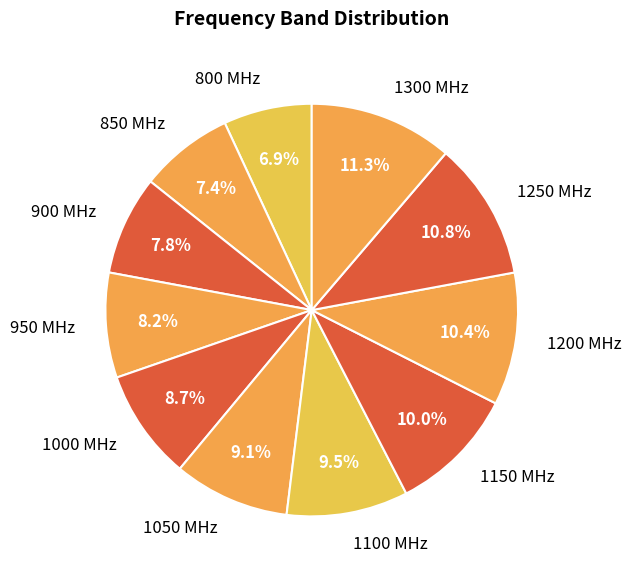

Is there a majority slice in this chart?

No